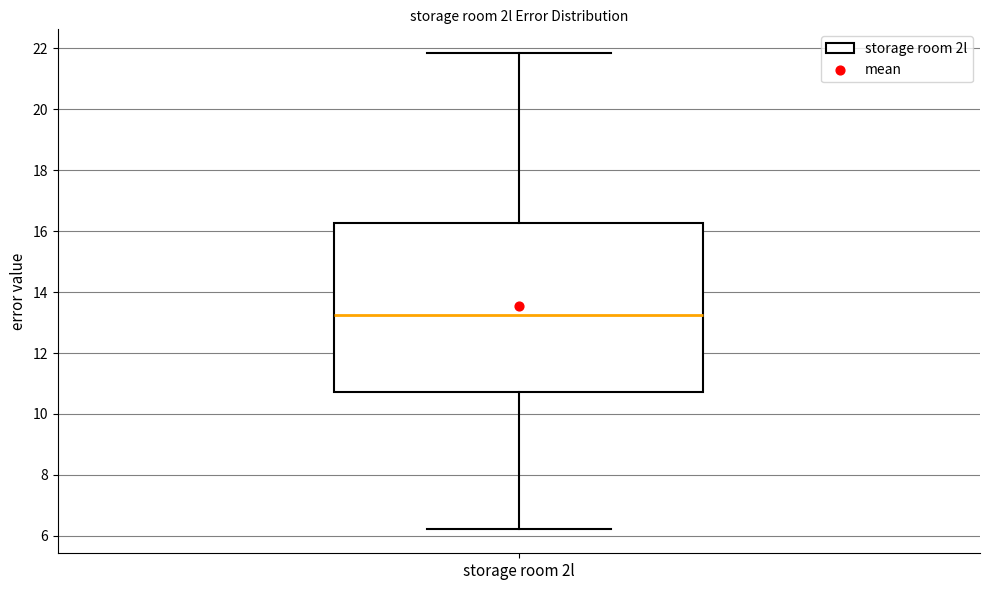

Transcribe this box plot: give where the median line is, the range the box spans, and where the two whiskers end, as read against the y-axis. The values are not printed on the chart, so give them approximately, as read against the axis.

median 13.2, box 10.8 to 16.2, whiskers 6.2 to 21.8